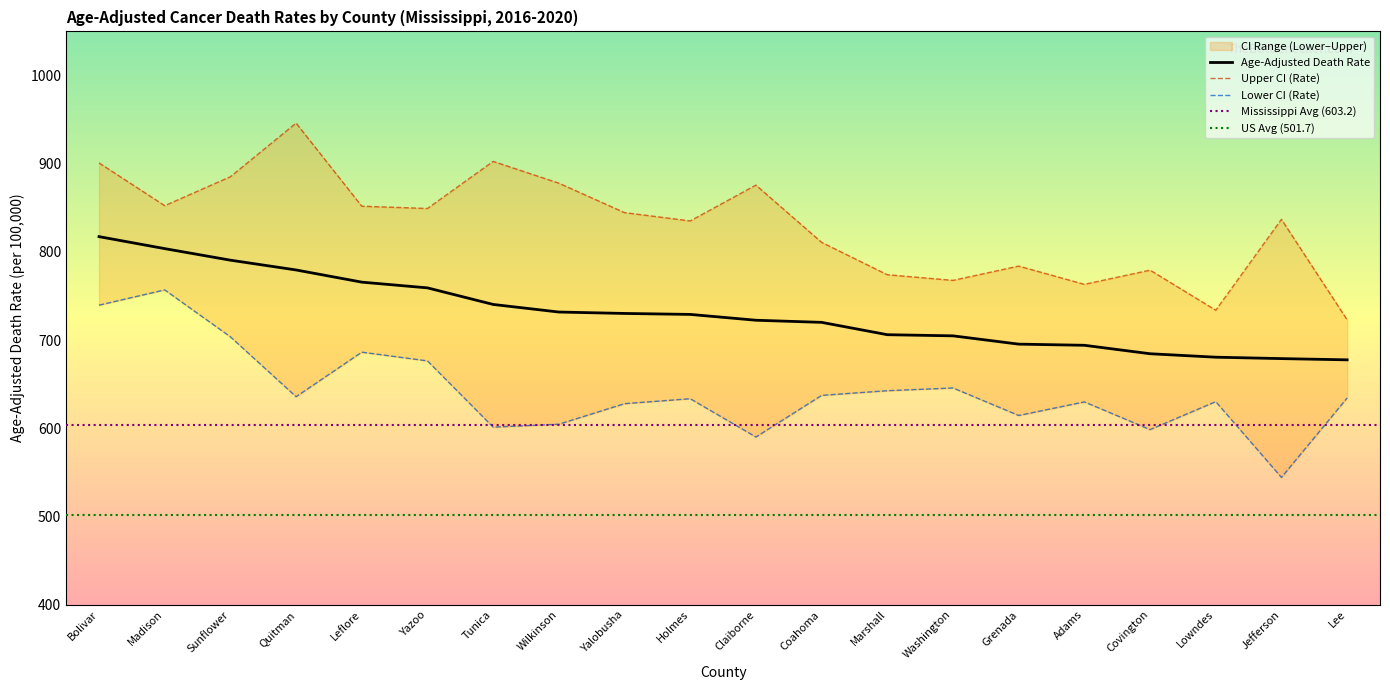

What is the label of the 14th point from the left?

Washington